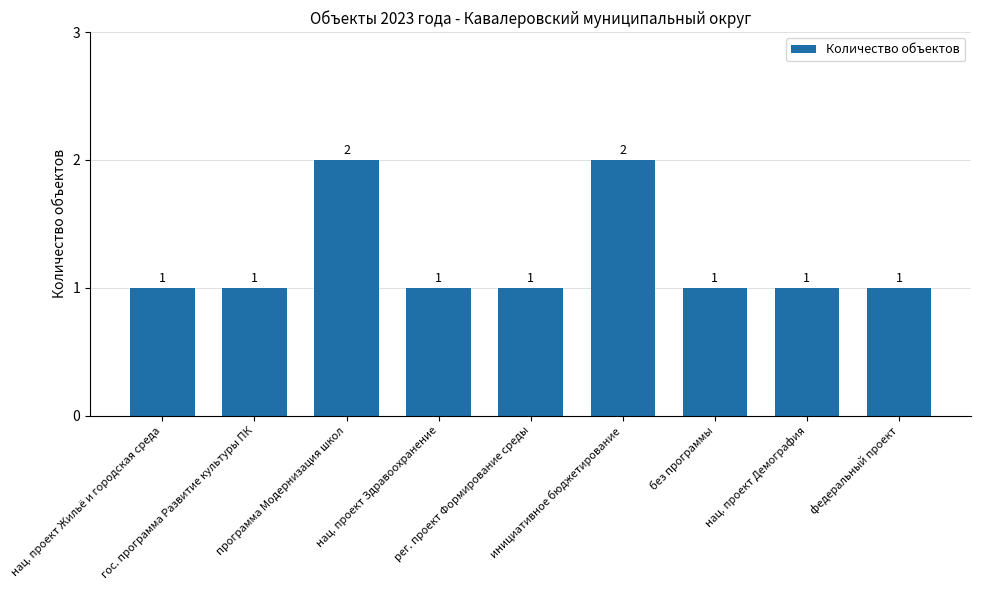

What is the sum of all values?

11